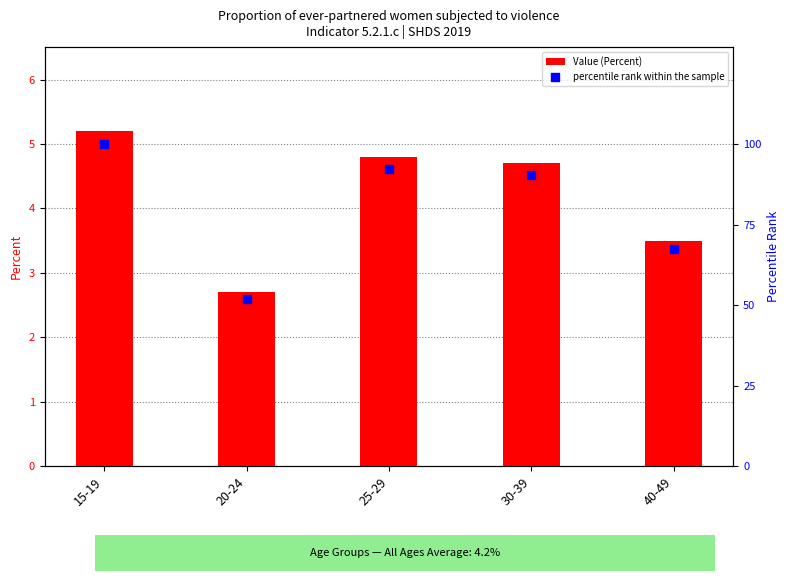

Which series has the largest total across all categories?

percentile rank within the sample